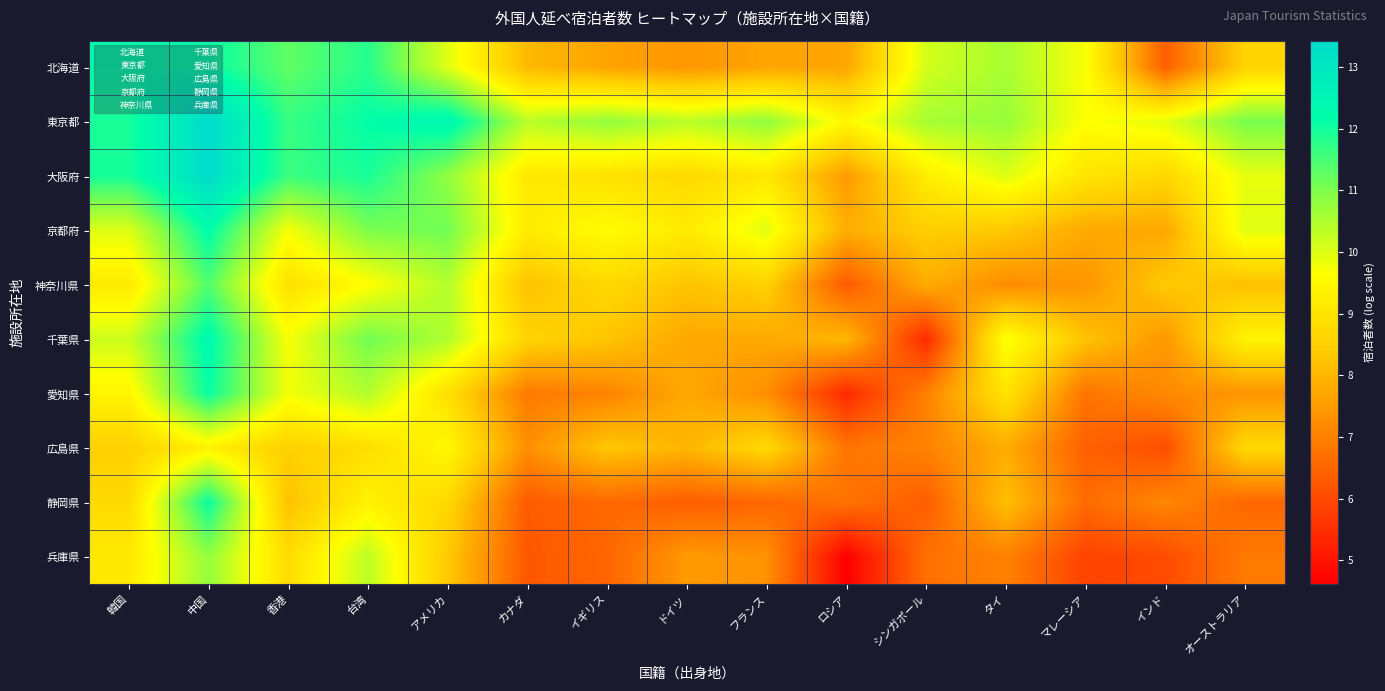

Reading left to right, what are all the values shown in this chart?

北海道: 韓国=12.1	中国=12.1	香港=11.3	台湾=11.8	アメリカ=10.0	カナダ=8.1	イギリス=7.7	ドイツ=7.4	フランス=7.7	ロシア=7.7	シンガポール=10.1	タイ=10.6	マレーシア=9.7	インド=6.4	オーストラリア=8.6
東京都: 韓国=11.9	中国=13.4	香港=11.7	台湾=12.1	アメリカ=12.5	カナダ=10.4	イギリス=10.8	ドイツ=10.4	フランス=10.8	ロシア=9.5	シンガポール=10.6	タイ=10.8	マレーシア=9.6	インド=9.9	オーストラリア=11.1
大阪府: 韓国=11.9	中国=13.4	香港=11.6	台湾=11.9	アメリカ=10.8	カナダ=9.1	イギリス=8.9	ドイツ=8.7	フランス=9.1	ロシア=7.5	シンガポール=9.2	タイ=10.0	マレーシア=9.0	インド=8.7	オーストラリア=9.9
京都府: 韓国=10.0	中国=12.2	香港=9.7	台湾=11.0	アメリカ=11.1	カナダ=9.2	イギリス=9.6	ドイツ=9.2	フランス=10.0	ロシア=7.8	シンガポール=8.5	タイ=8.3	マレーシア=7.8	インド=7.7	オーストラリア=10.0
神奈川県: 韓国=9.1	中国=11.4	香港=8.9	台湾=9.6	アメリカ=10.5	カナダ=8.2	イギリス=8.7	ドイツ=8.3	フランス=8.5	ロシア=6.3	シンガポール=7.8	タイ=7.2	マレーシア=7.4	インド=8.4	オーストラリア=8.2
千葉県: 韓国=10.2	中国=12.3	香港=9.7	台湾=11.1	アメリカ=10.5	カナダ=8.6	イギリス=8.3	ドイツ=7.7	フランス=7.7	ロシア=8.0	シンガポール=5.4	タイ=9.7	マレーシア=8.2	インド=7.4	オーストラリア=9.4
愛知県: 韓国=9.4	中国=12.1	香港=9.8	台湾=10.5	アメリカ=8.9	カナダ=6.9	イギリス=7.1	ドイツ=7.7	フランス=7.3	ロシア=5.4	シンガポール=7.0	タイ=9.0	マレーシア=6.8	インド=7.2	オーストラリア=7.4
広島県: 韓国=8.5	中国=9.3	香港=8.5	台湾=8.8	アメリカ=9.5	カナダ=7.3	イギリス=8.3	ドイツ=8.0	フランス=8.7	ロシア=6.8	シンガポール=7.0	タイ=7.8	マレーシア=6.4	インド=6.1	オーストラリア=8.7
静岡県: 韓国=8.7	中国=12.1	香港=8.2	台湾=9.4	アメリカ=8.7	カナダ=6.3	イギリス=6.6	ドイツ=6.4	フランス=6.5	ロシア=6.8	シンガポール=6.3	タイ=8.2	マレーシア=6.6	インド=7.1	オーストラリア=6.5
兵庫県: 韓国=9.1	中国=10.8	香港=8.8	台湾=10.3	アメリカ=8.4	カナダ=6.2	イギリス=6.5	ドイツ=7.5	フランス=7.3	ロシア=4.6	シンガポール=6.7	タイ=7.0	マレーシア=5.9	インド=6.0	オーストラリア=6.9